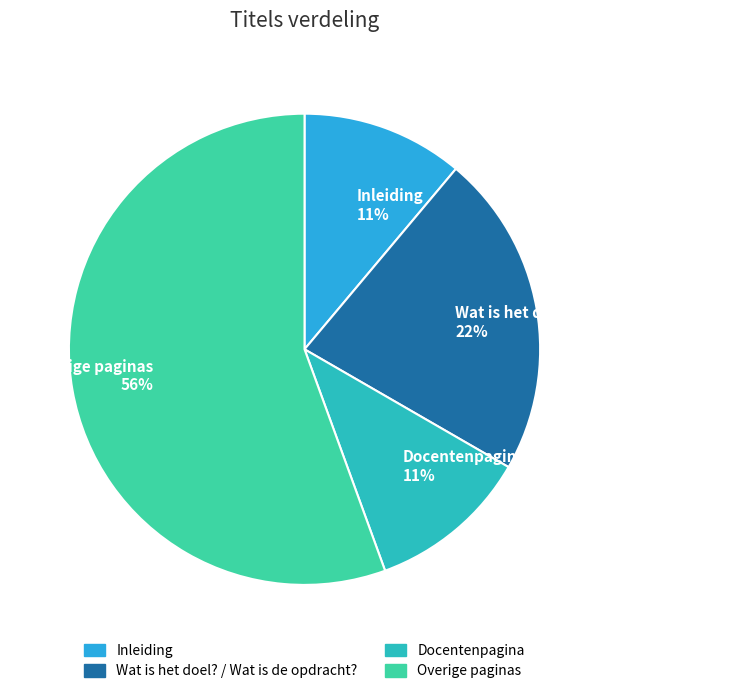

Combined, do Overige paginas and Inleiding account for over 50%?

Yes